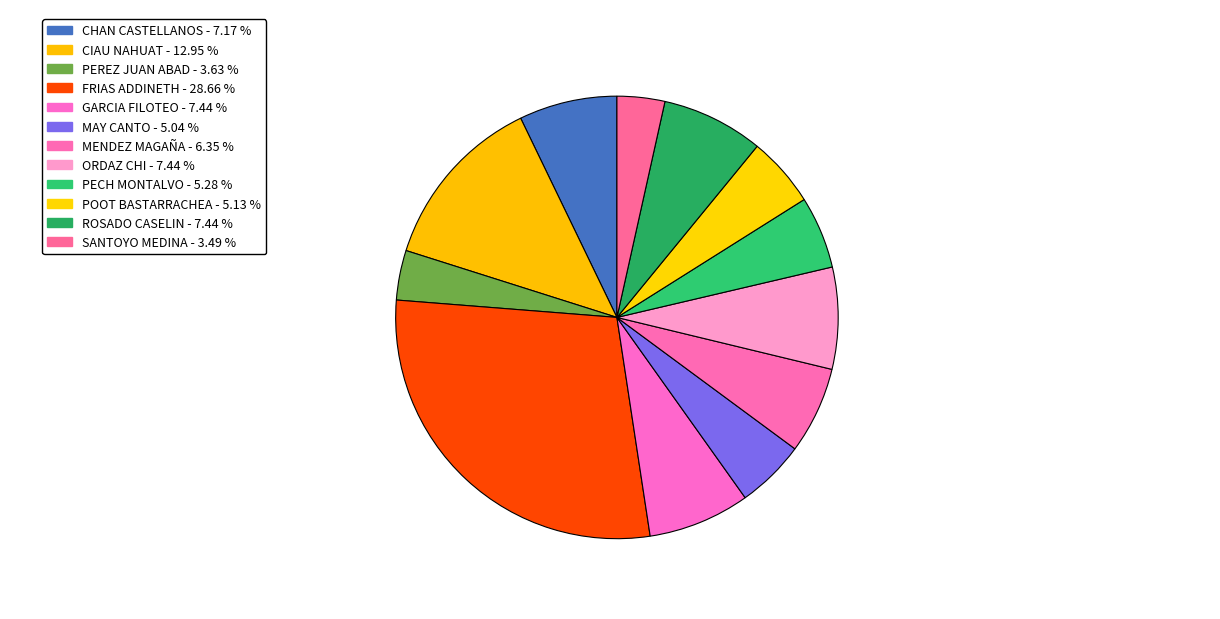

True or false: ROSADO CASELIN accounts for 1% of the total.

False